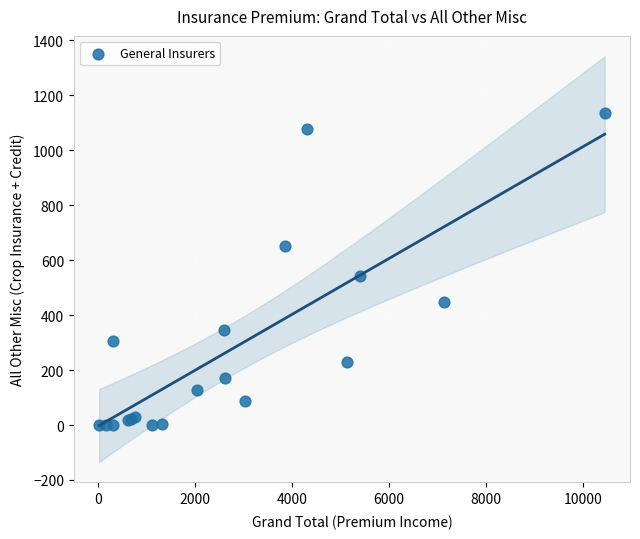

What Y value in the scatter plot is closest to 568?

540.5